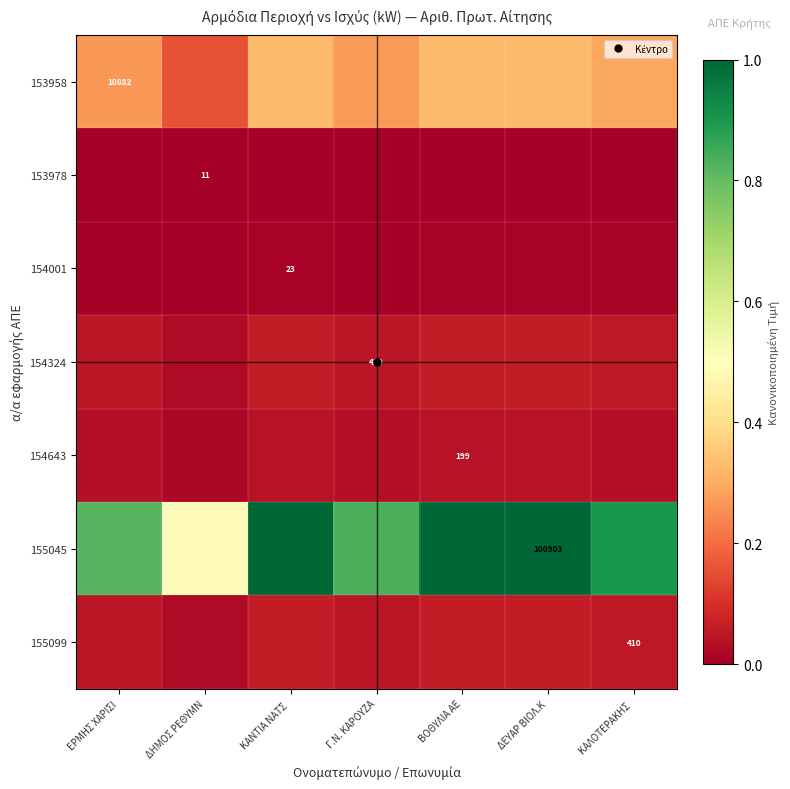

How many distinct data groups are displayed?

7